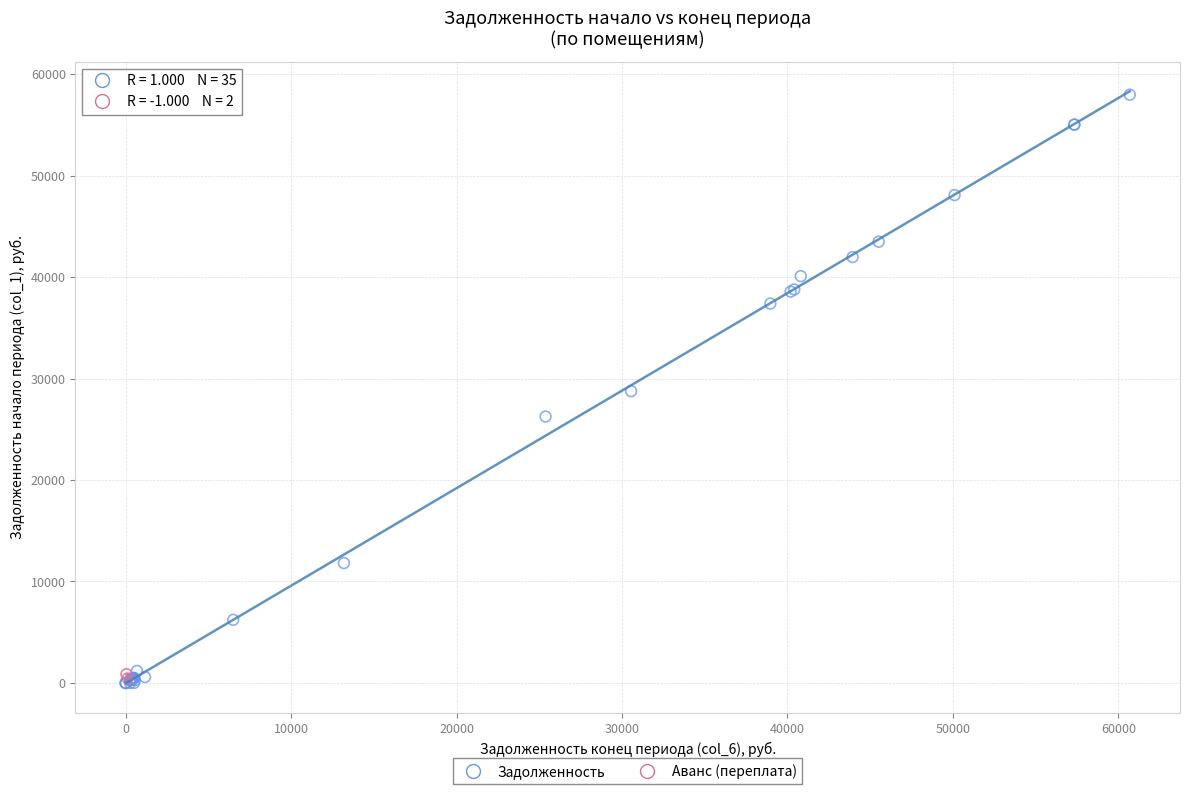

Which series has the widest spread of Y values?

Задолженность